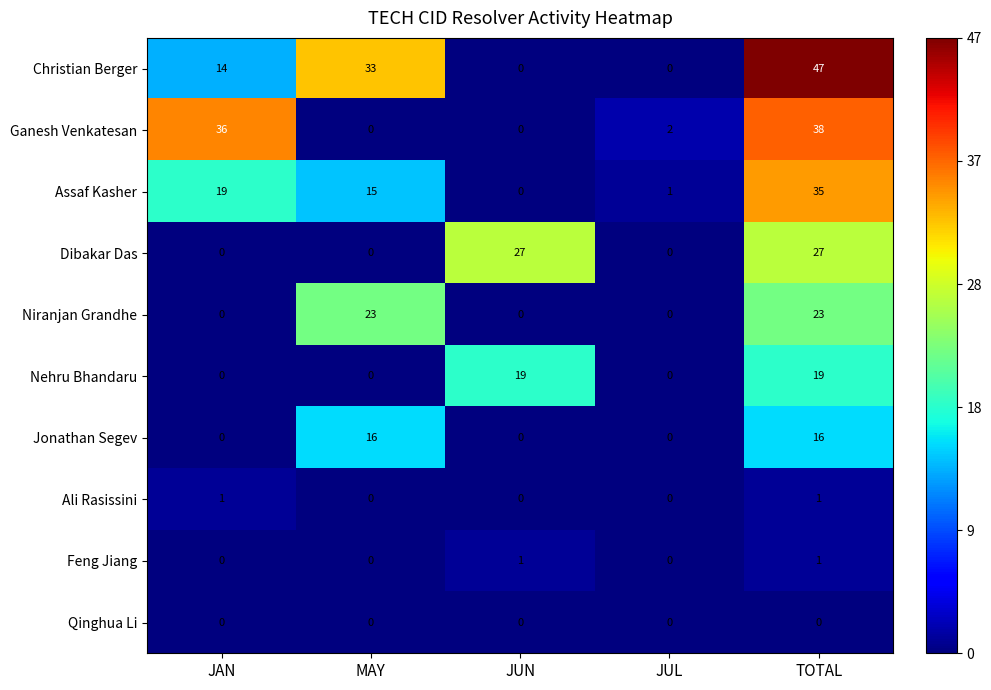

True or false: Ali Rasissini has a value of 0 at JUL.

True